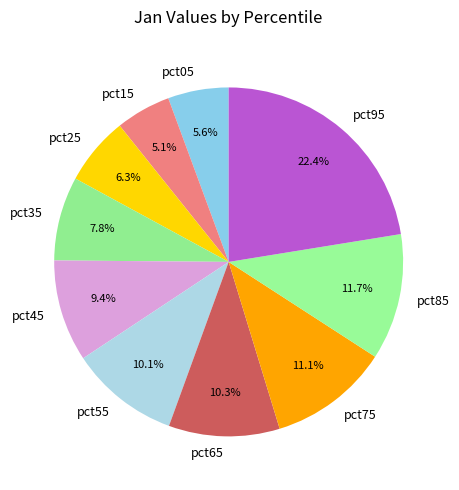

To the nearest percent, what is the difference between the pct65 and pct15 slice percentages?

5%